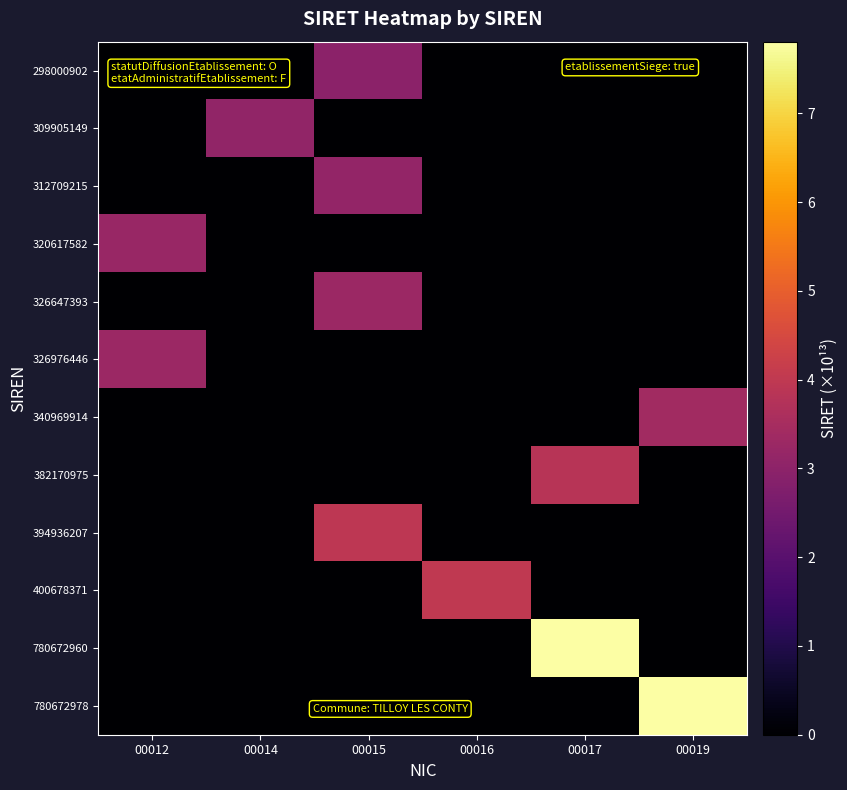

At how many categories does at least one series exceed 4?

3